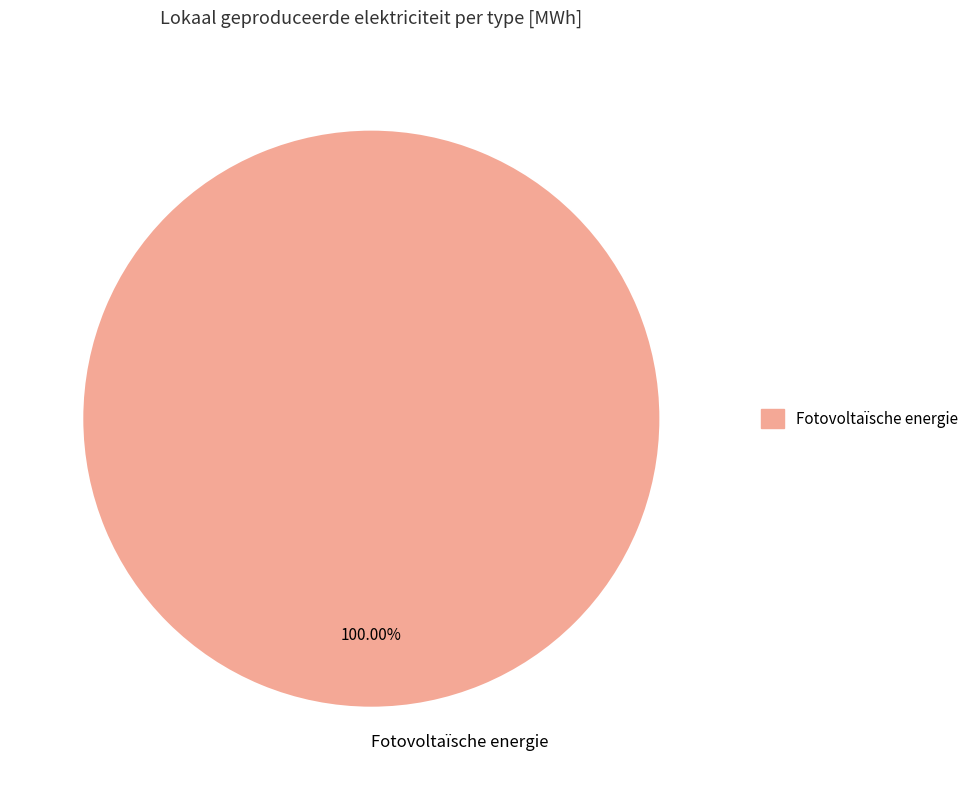

Is there a majority slice in this chart?

Yes